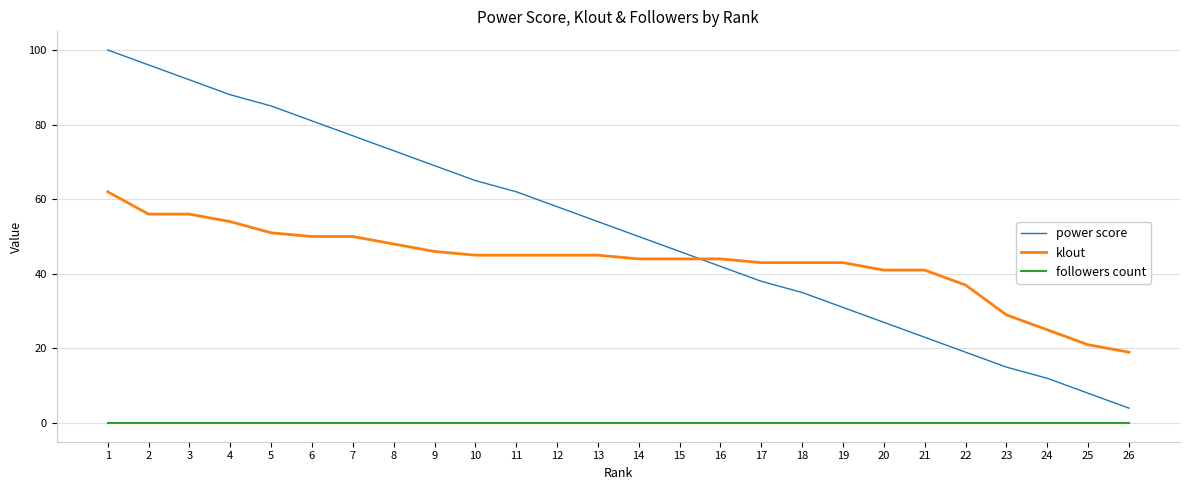

True or false: followers count and klout cross at least once.

False